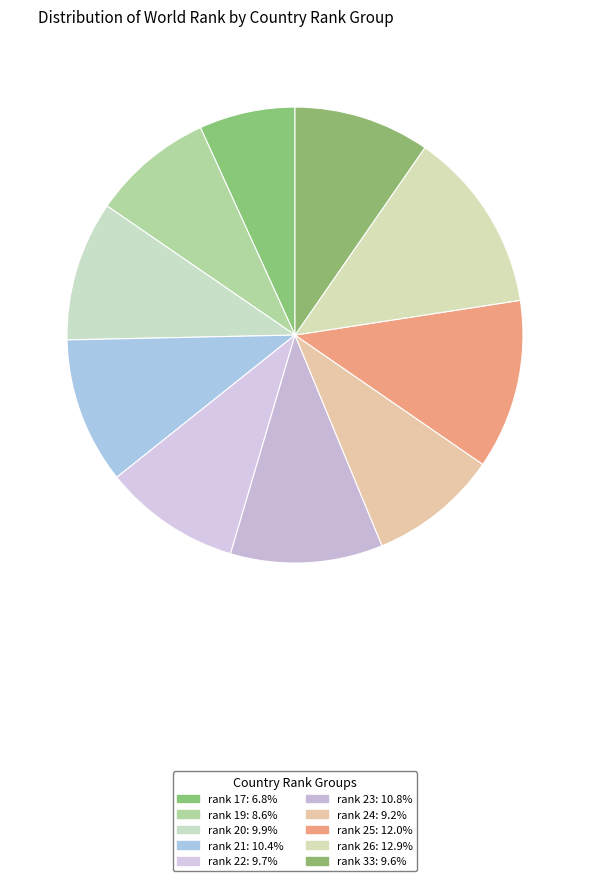

Count the number of slices in the pie.

10